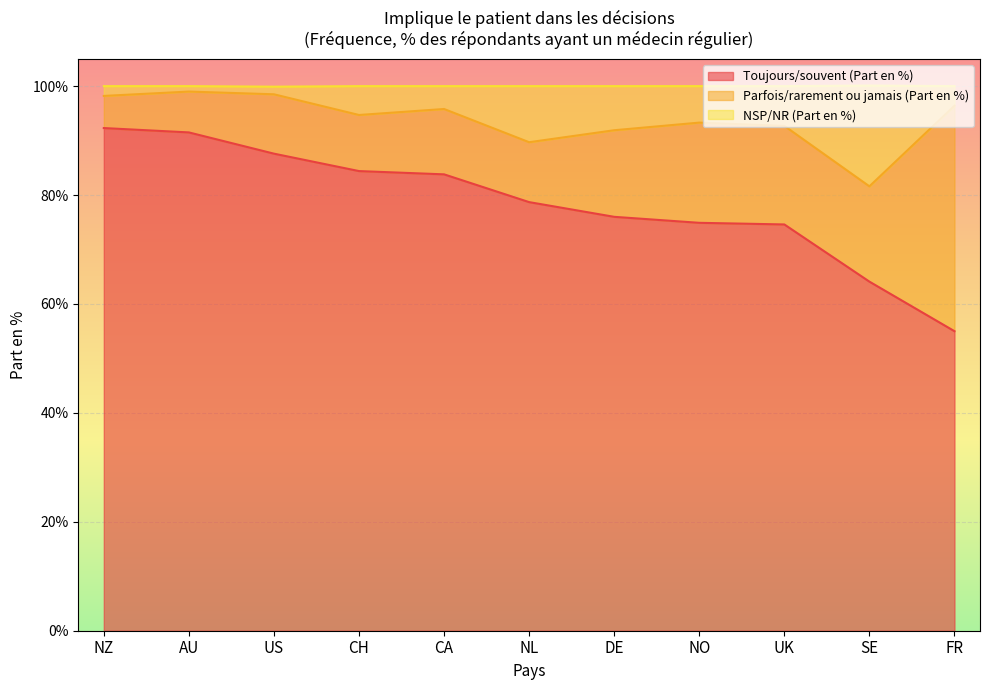

What is the lowest value of the Toujours/souvent (Part en %) series?

55.0